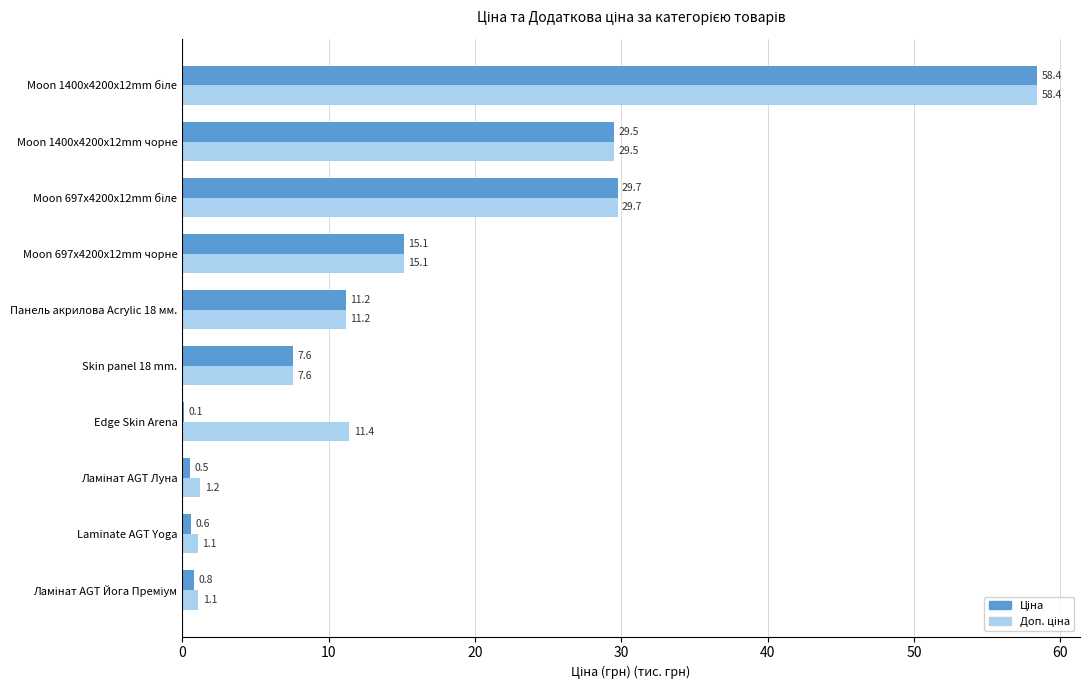

How many distinct data groups are displayed?

2